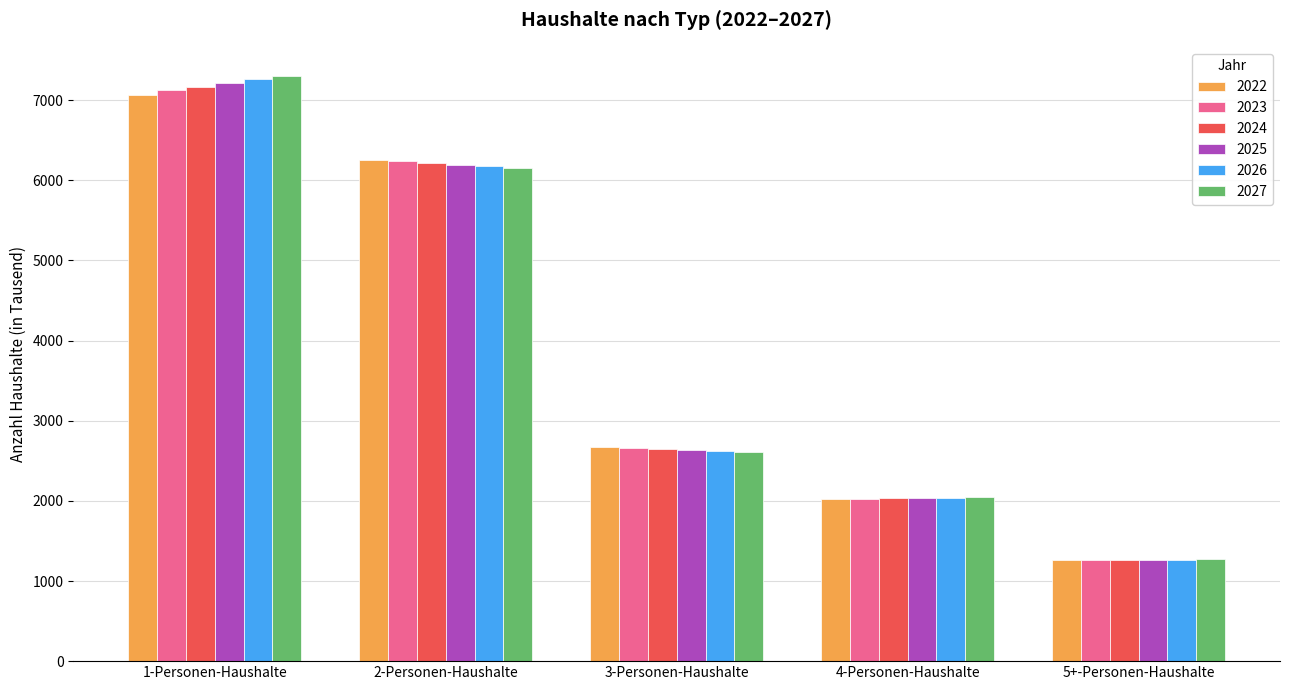

At how many categories does at least one series exceed 3552?

2